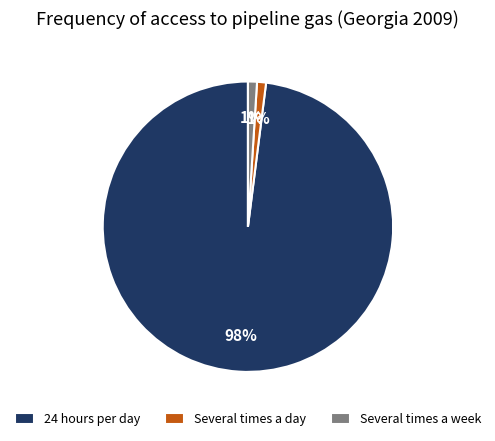

To the nearest percent, what is the difference between the largest and smallest slice percentages?

97%